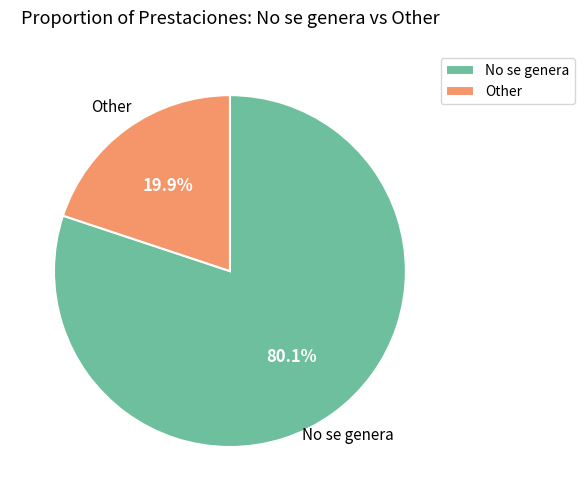

Approximately how many times larger is the value at No se genera compared to Other?

4.0